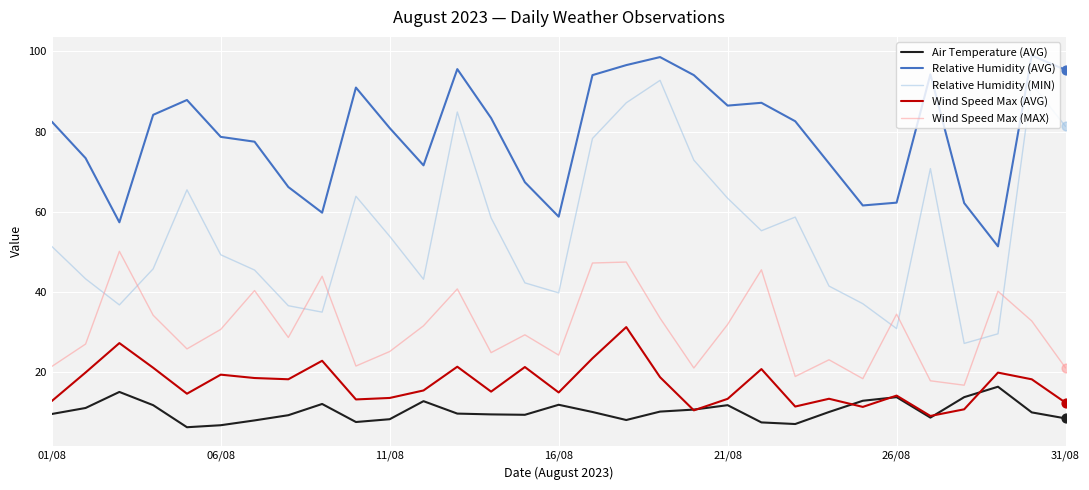

What are all the series names shown in the legend?

Air Temperature (AVG), Relative Humidity (AVG), Relative Humidity (MIN), Wind Speed Max (AVG), Wind Speed Max (MAX)